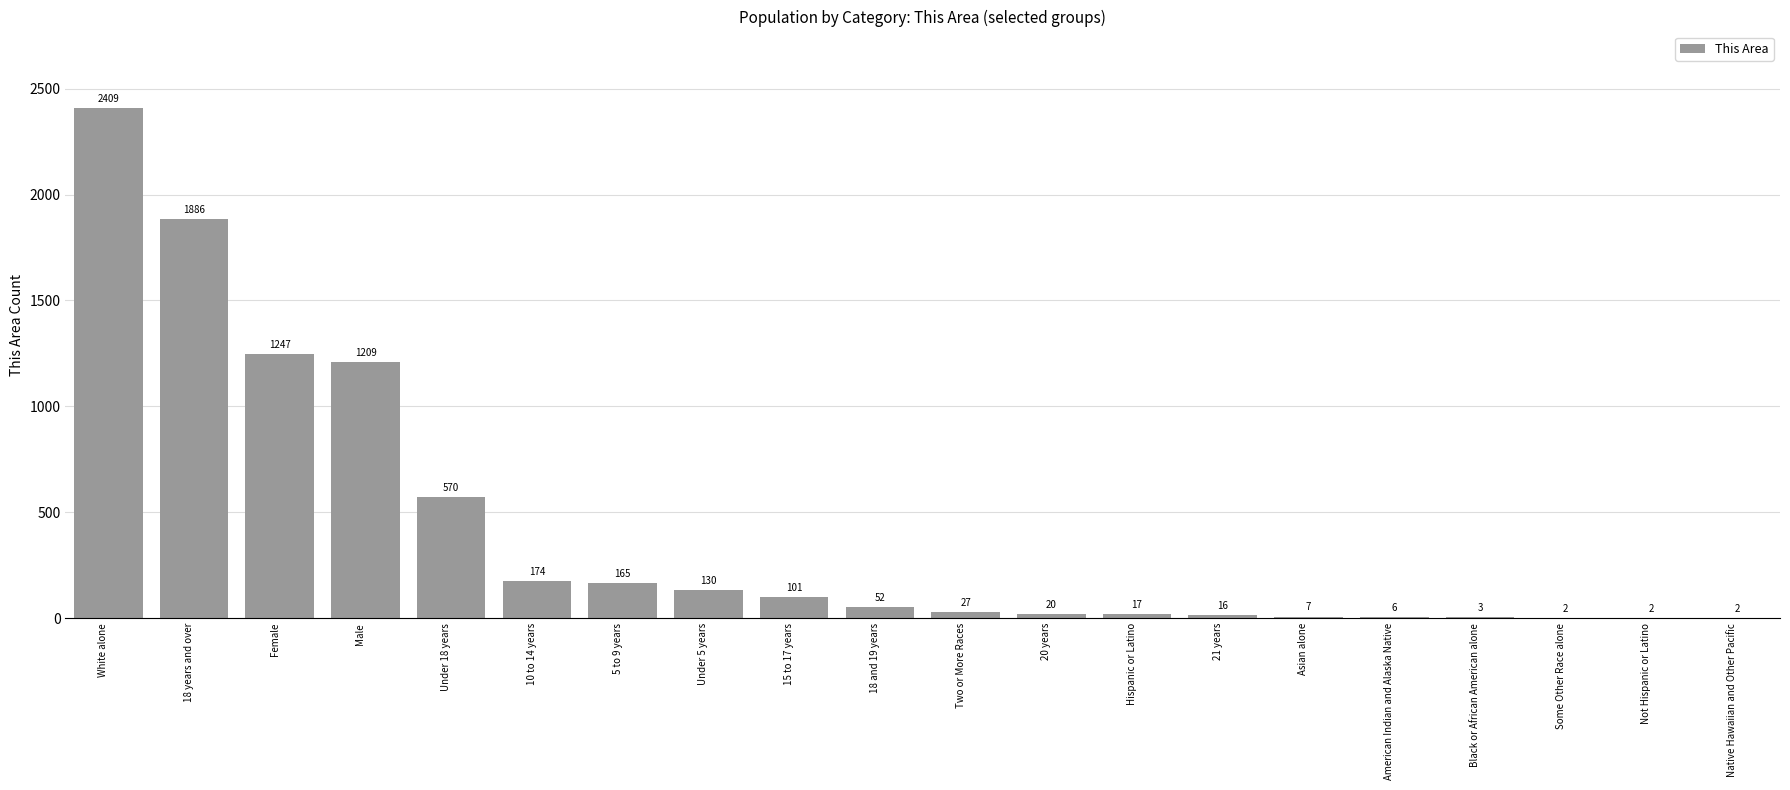

Are the bars grouped side by side (vs. stacked)?

No